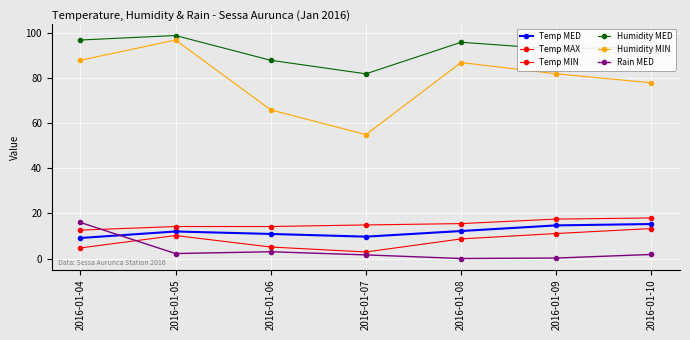

True or false: Temp MIN and Humidity MIN intersect in this chart.

False